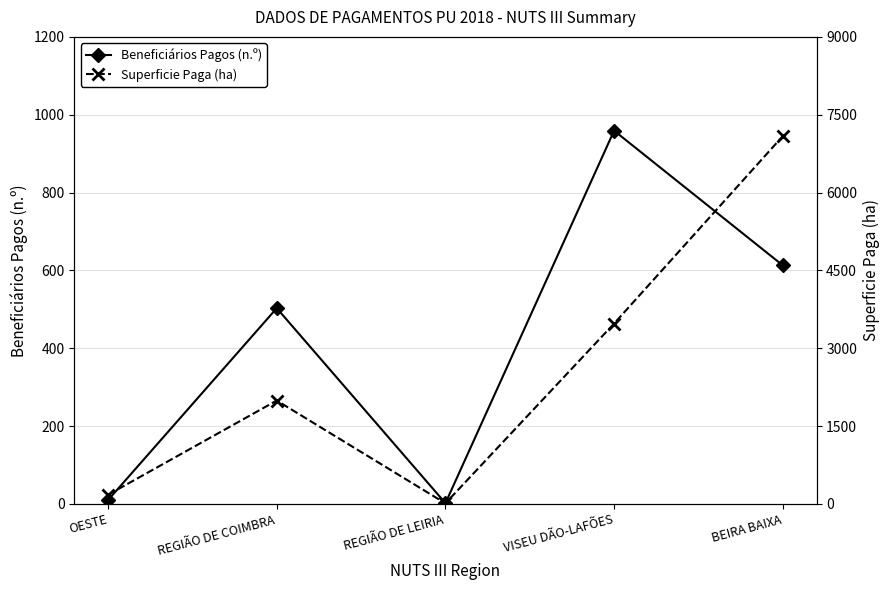

Rank the series by their maximum value, from lowest to highest.

Beneficiários Pagos (n.º), Superficie Paga (ha)